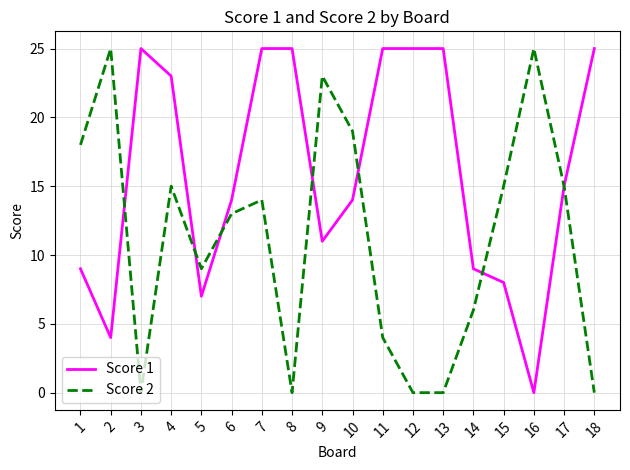

What is the difference between the second highest and second lowest values in the Score 1 series?

21